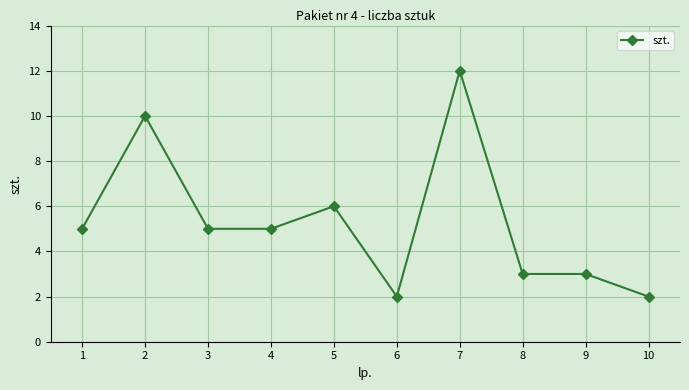

Count the values in the range 3 to 6.

6